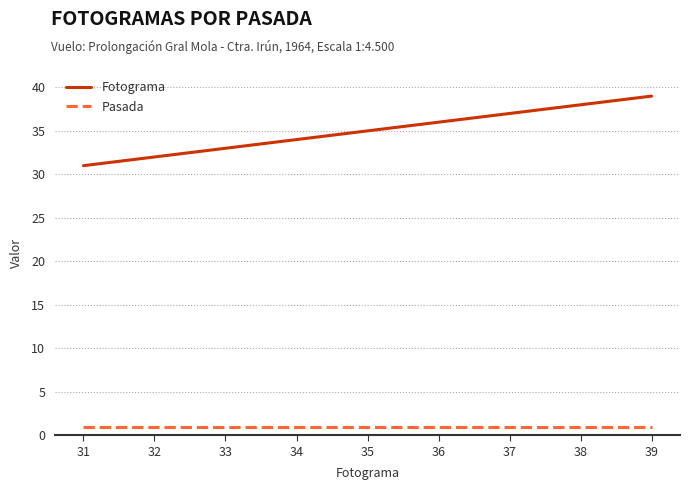

Rank the categories by Fotograma value from lowest to highest.

31, 32, 33, 34, 35, 36, 37, 38, 39